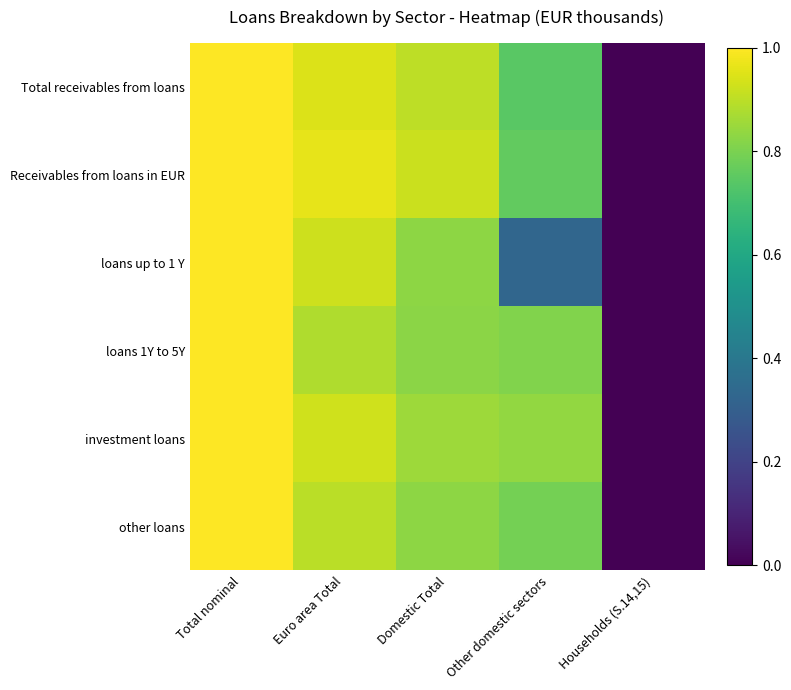

Which label corresponds to the largest value in the chart?

Total nominal